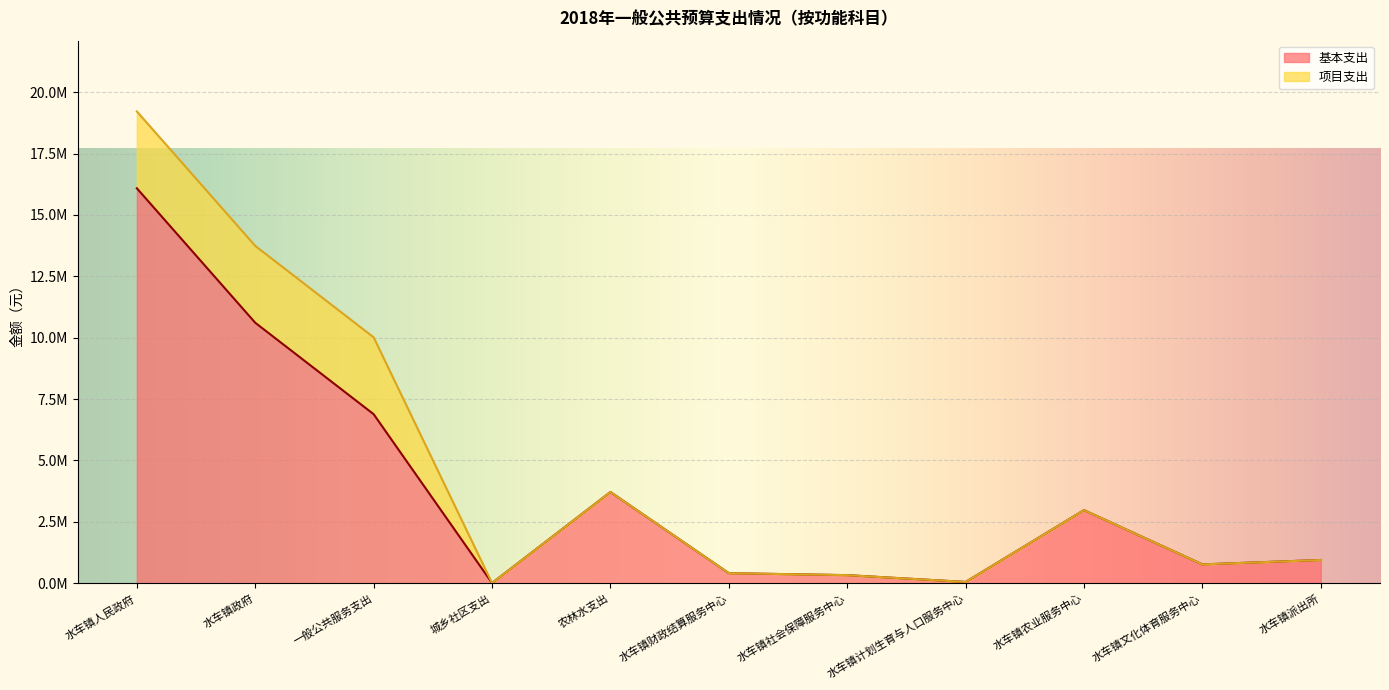

What is the sum of the values at 一般公共服务支出 and 水车镇文化体育服务中心?

7650104